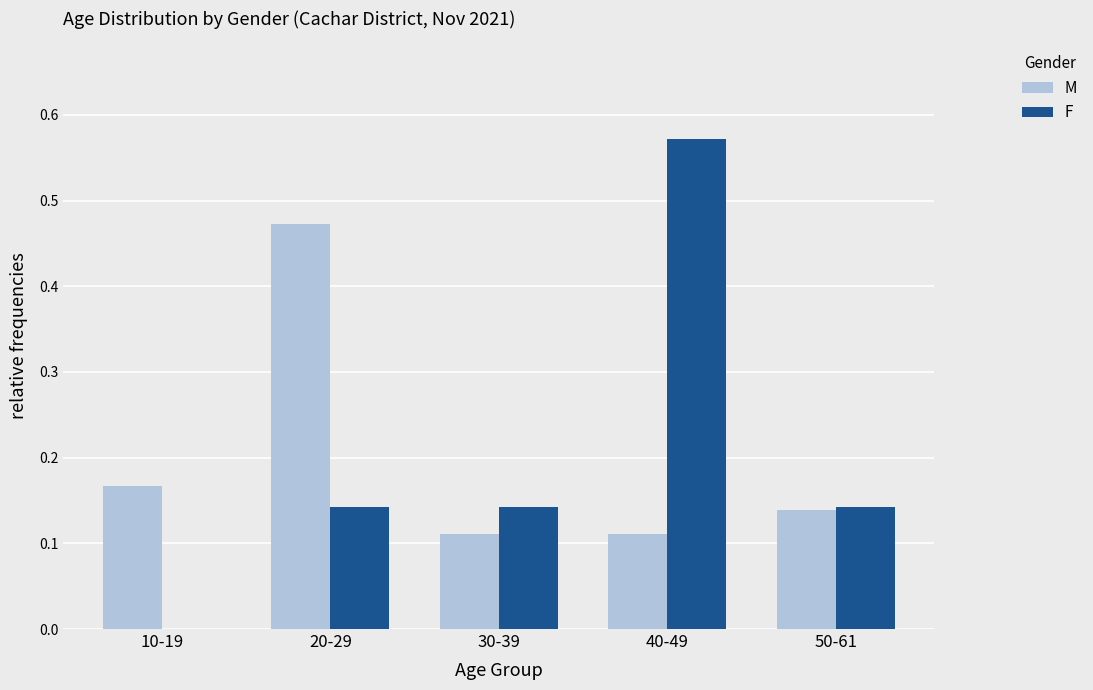

At which category is the sum across all series the highest?

40-49